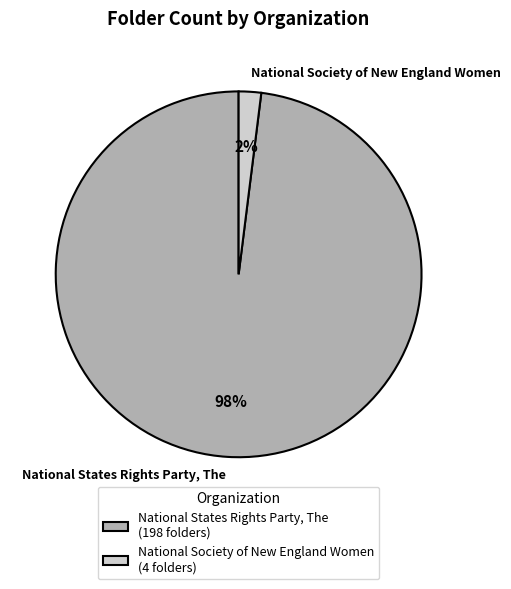

The National Society of New England Women slice represents 9% of the pie. True or false?

False